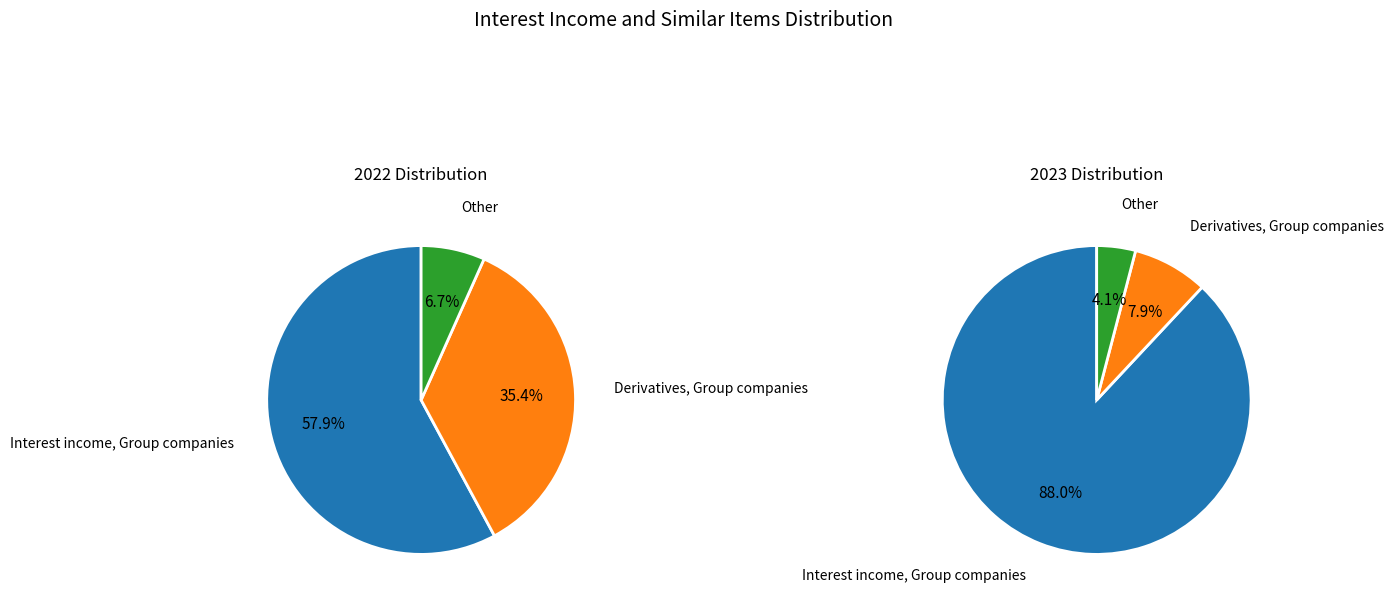

Which series changed the most between Derivatives, Group companies and Other?

2022